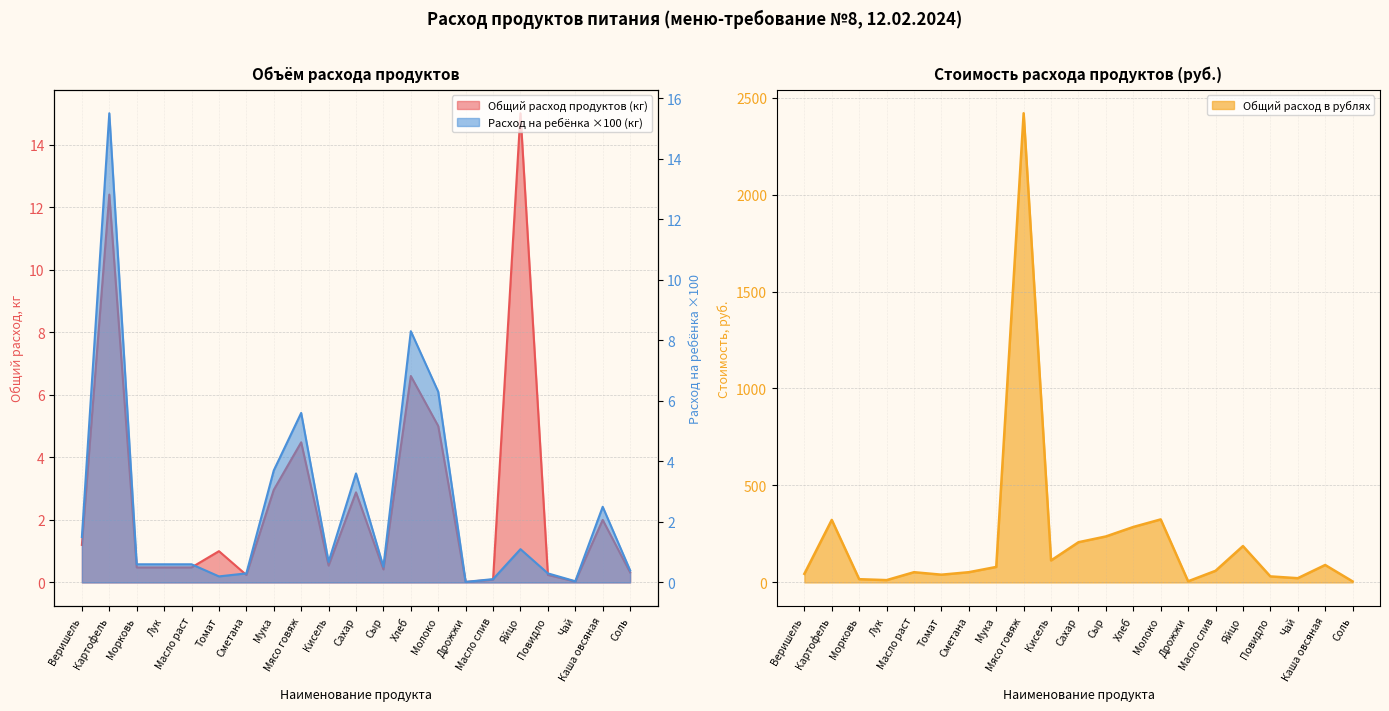

Does the chart have visible grid lines?

Yes